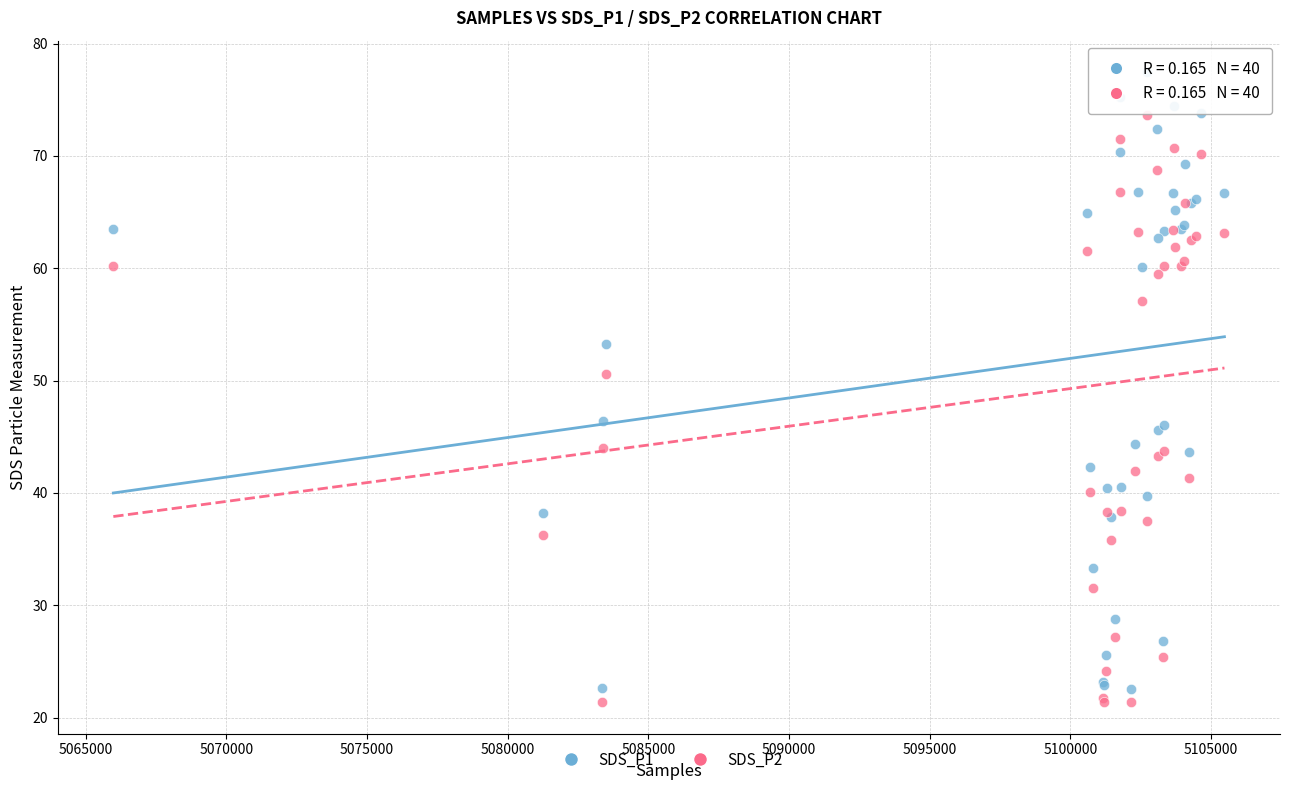

Which series contains the highest Y value?

SDS_P1